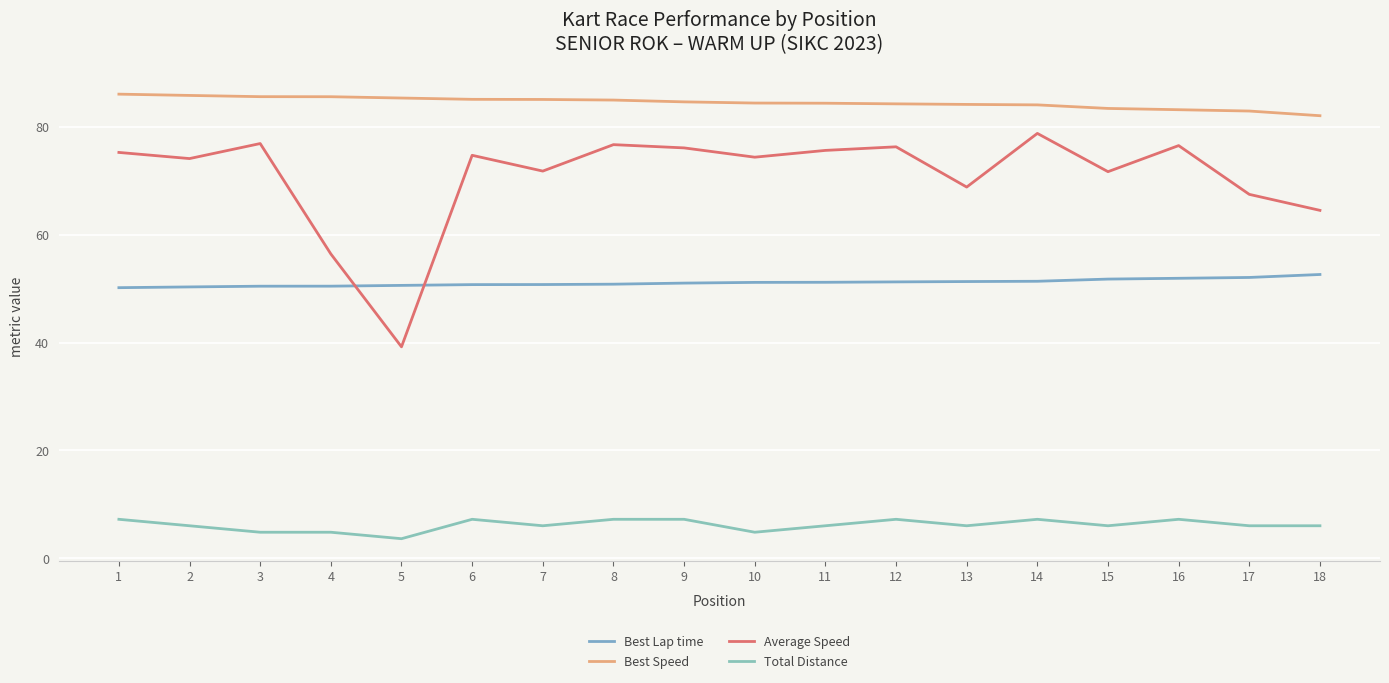

In Average Speed, how many points are lower than both neighbors (excluding endpoints)?

6